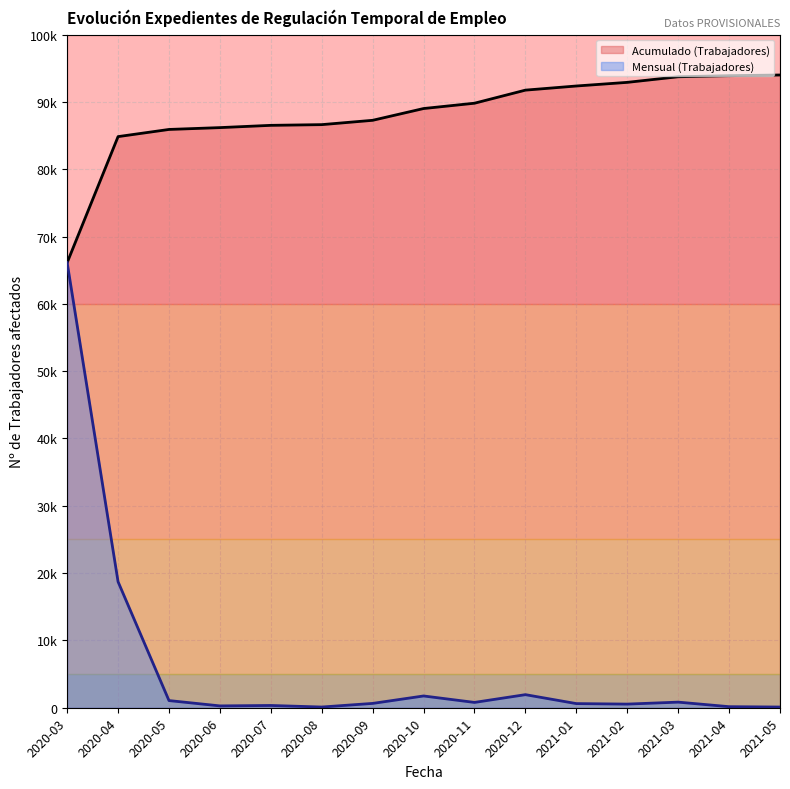

At which label does Mensual (Trabajadores) first exceed 643?

2020-03